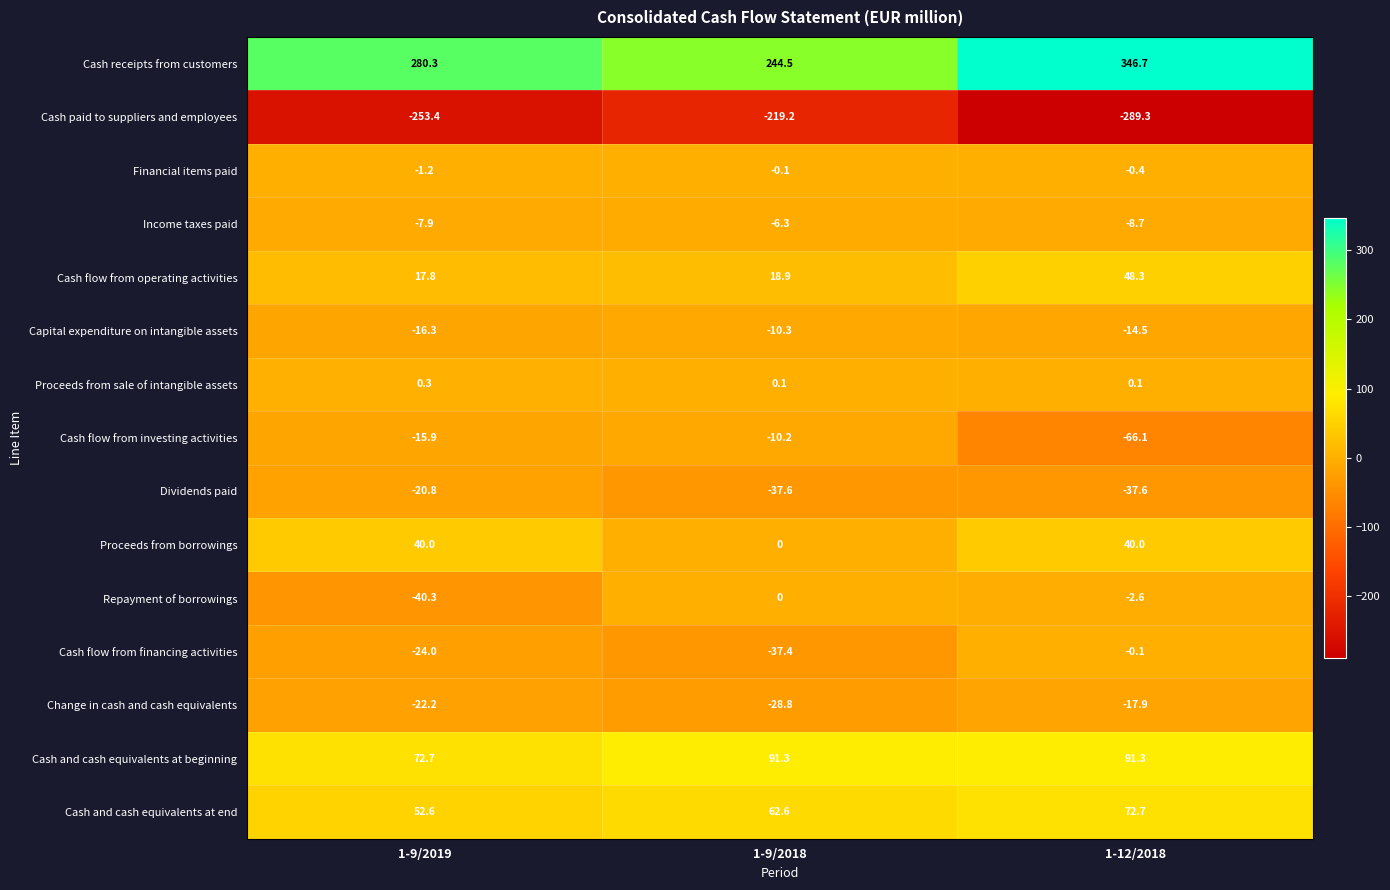

Where does the Income taxes paid series first go above -7?

1-9/2018